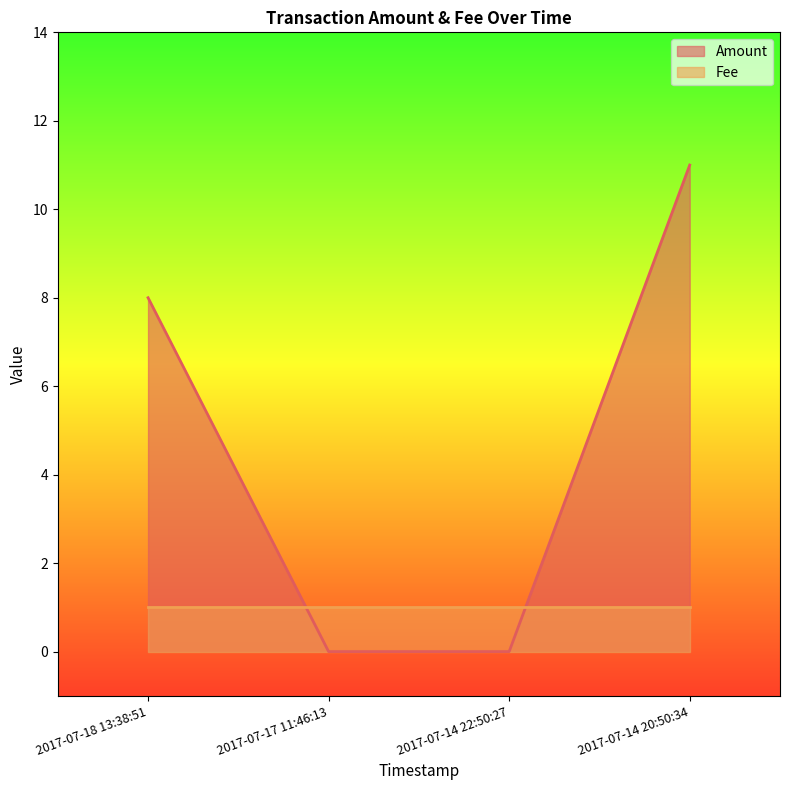

Which has a higher value, 2017-07-17 11:46:13 or 2017-07-14 22:50:27?

2017-07-17 11:46:13